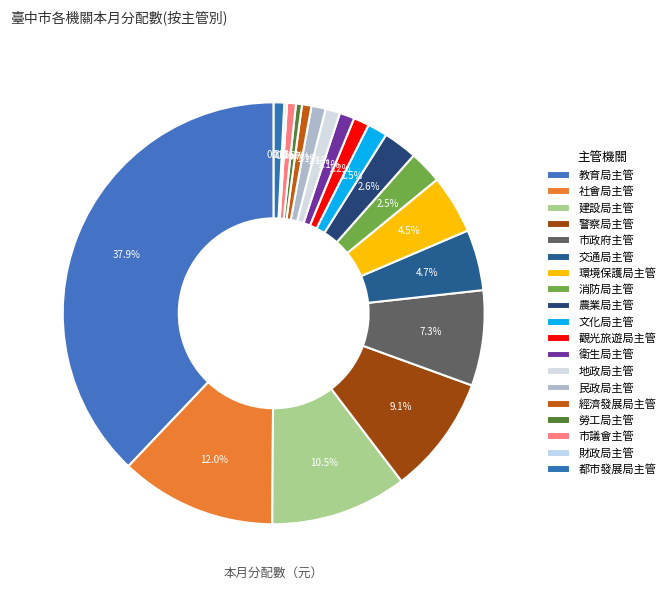

Count the number of slices in the pie.

19